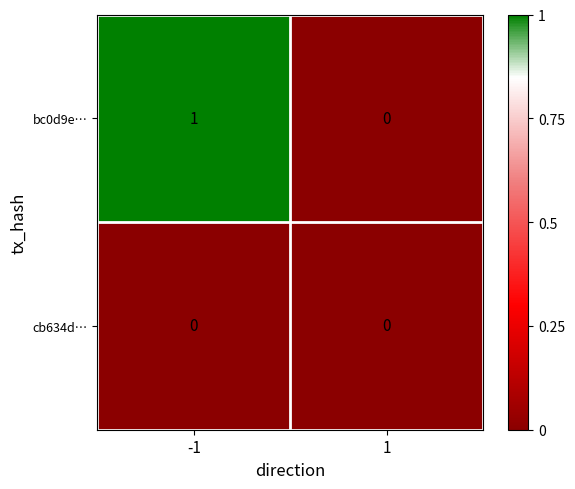

Reading right to left, what are all the values shown in this chart?

bc0d9e…: 1=0	-1=1
cb634d…: 1=0	-1=0